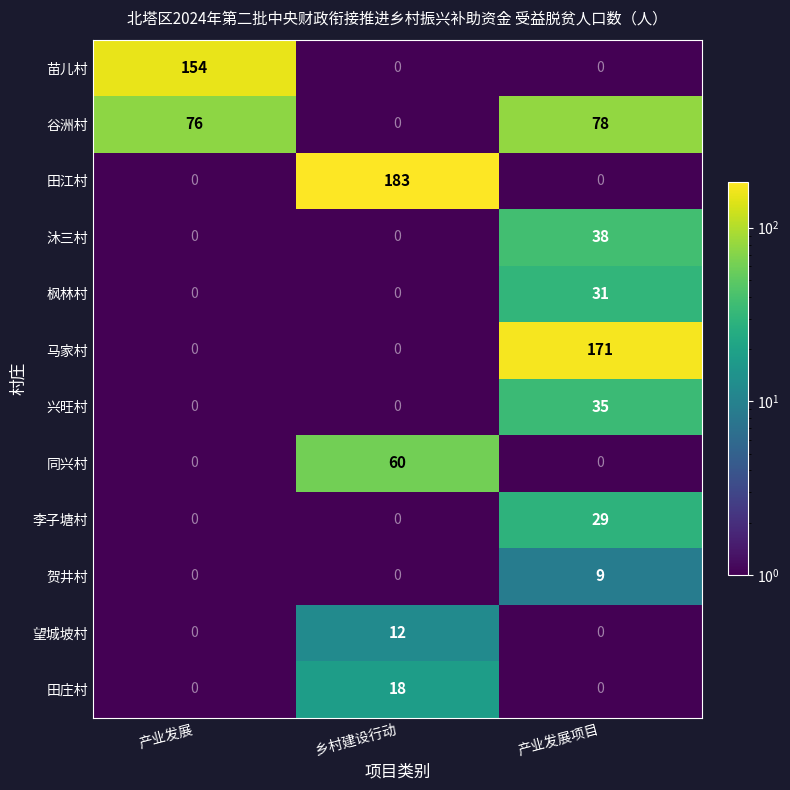

The 兴旺村 series shows -12 at 产业发展. True or false?

False